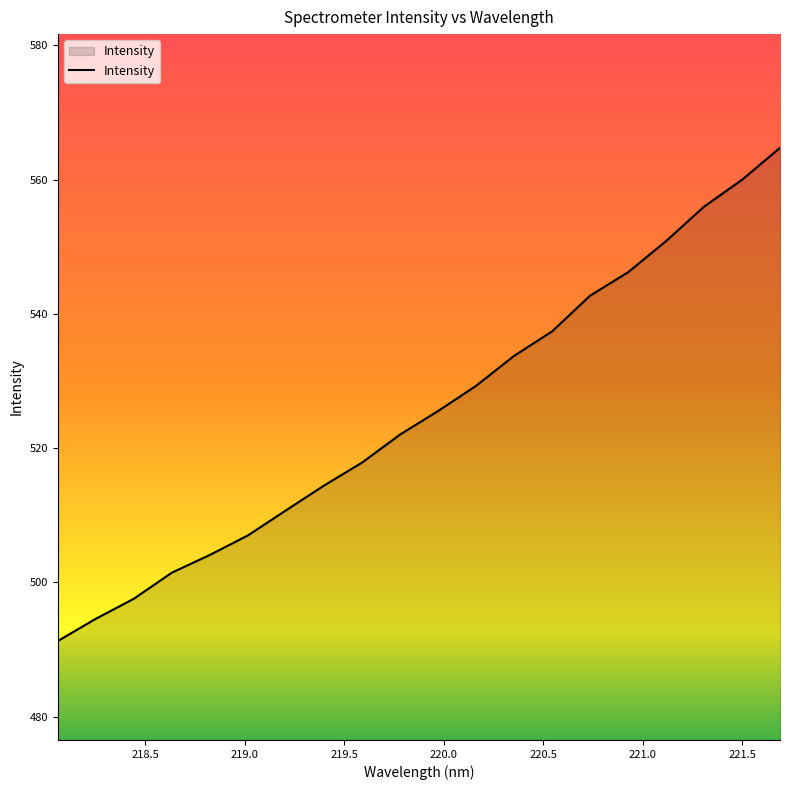

What is the difference between the maximum and minimum values?

73.5